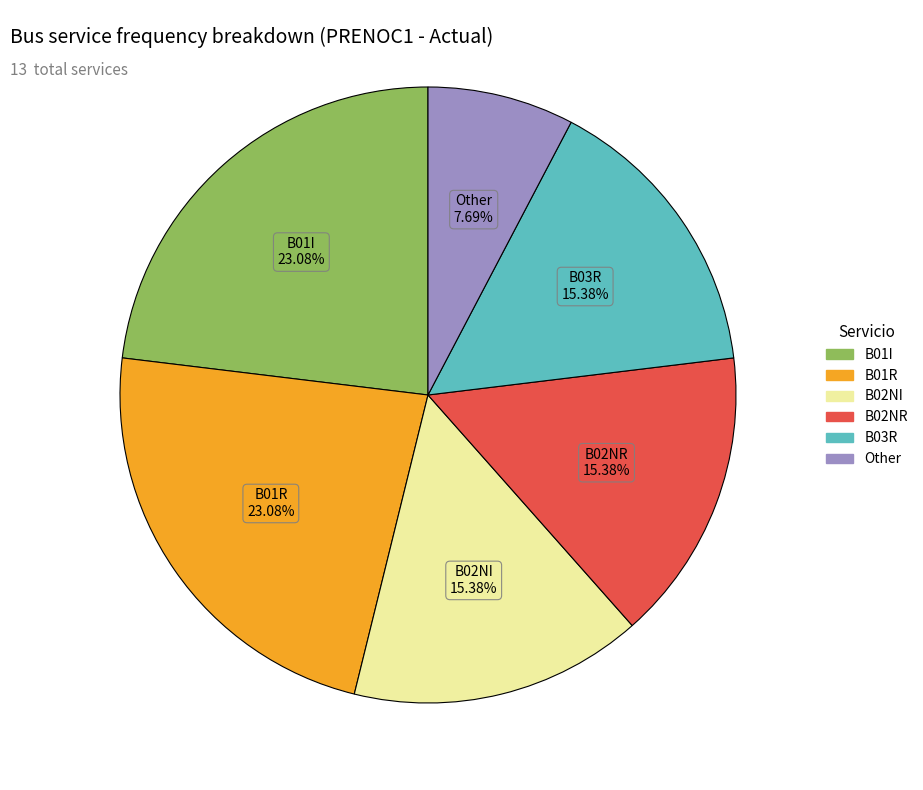

Does any single category account for the majority?

No